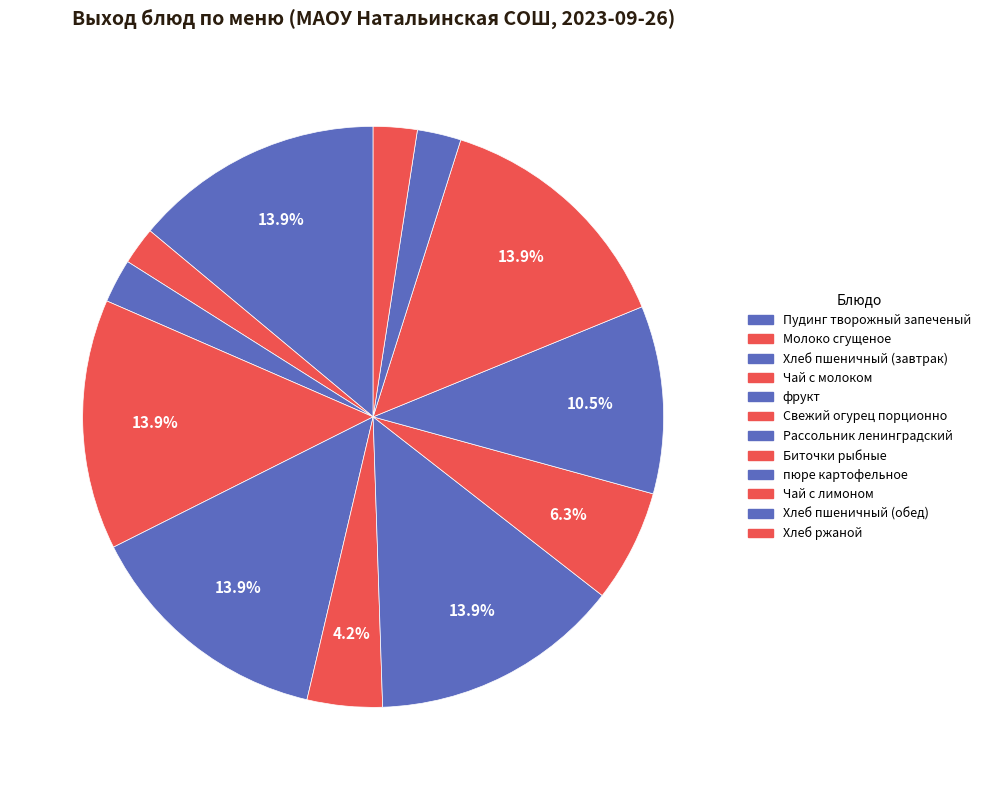

How many segments does this pie chart have?

12